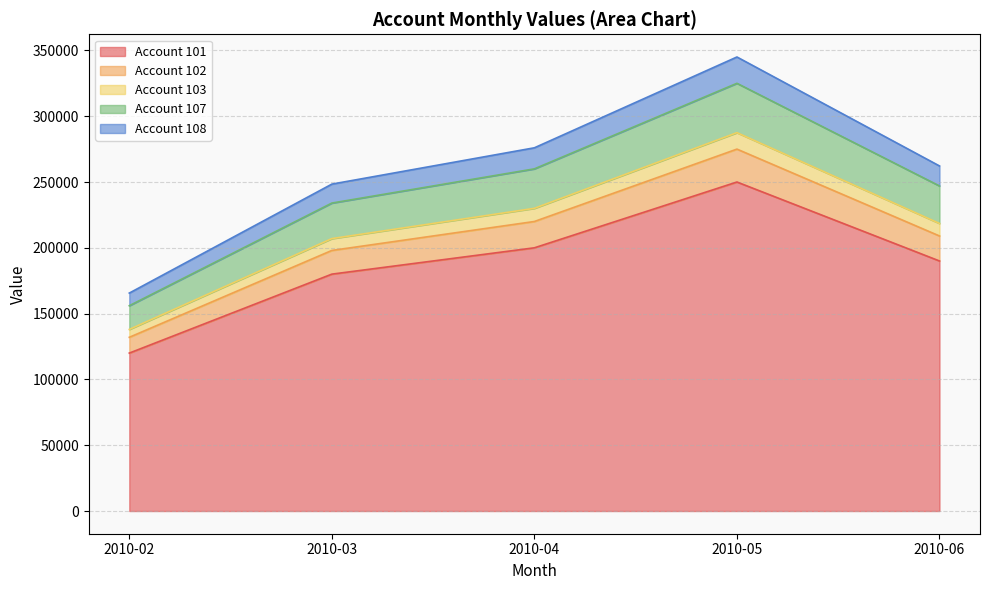

At which label is 101 closest to 185000?

2010-03